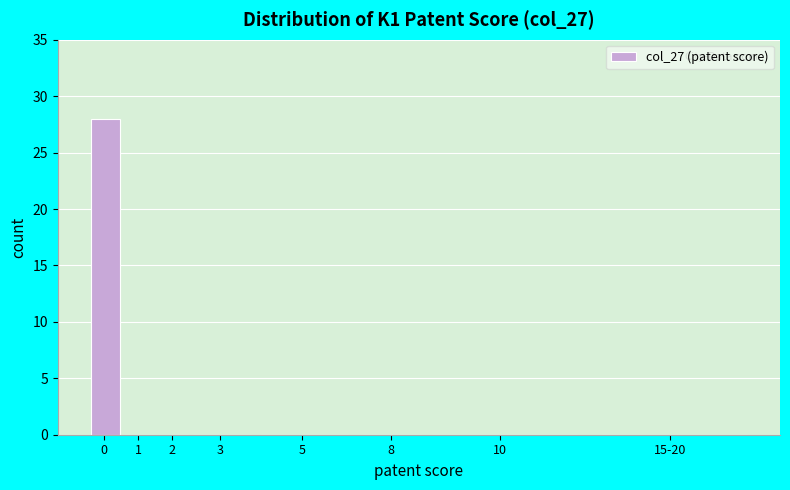

Reading right to left, what are all the values shown in this chart?

15-20=0	10=0	8=0	5=0	3=0	2=0	1=0	0=28